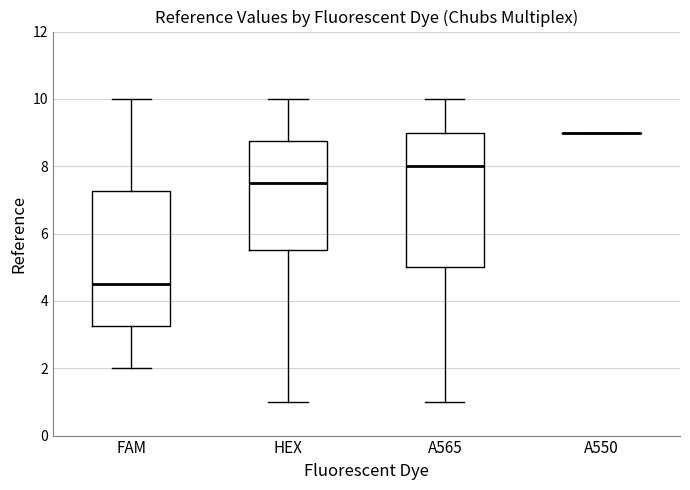

Reading left to right, read every box against the y-axis: the position of its median line, the range the box covers, and the ends of its whiskers. The values are not printed on the chart, so give them approximately, as read against the axis.

FAM: median 4.6, box 3.2 to 7.2, whiskers 2.0 to 10.0
HEX: median 7.6, box 5.6 to 8.8, whiskers 1.0 to 10.0
A565: median 8.0, box 5.0 to 9.0, whiskers 1.0 to 10.0
A550: box collapsed to a line at 9.0, whiskers 9.0 to 9.0